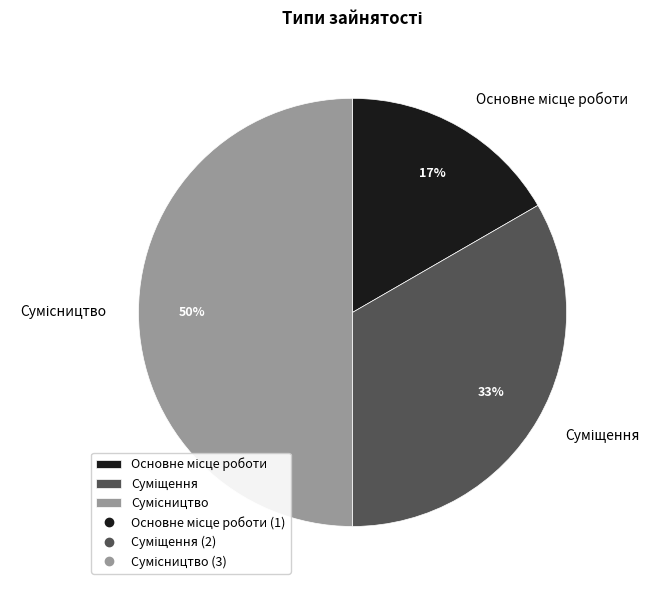

To the nearest percent, what is the average slice percentage?

33%